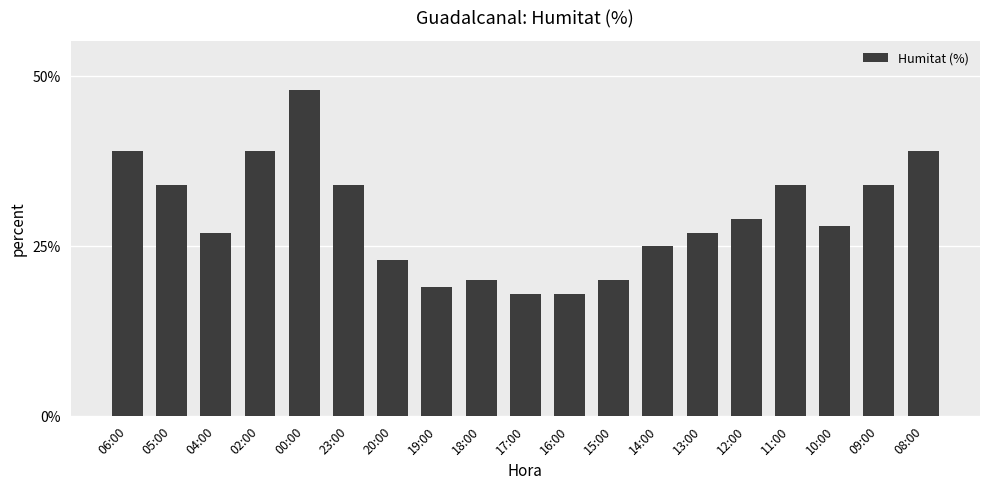

Approximately how many times larger is the value at 00:00 compared to 09:00?

1.4